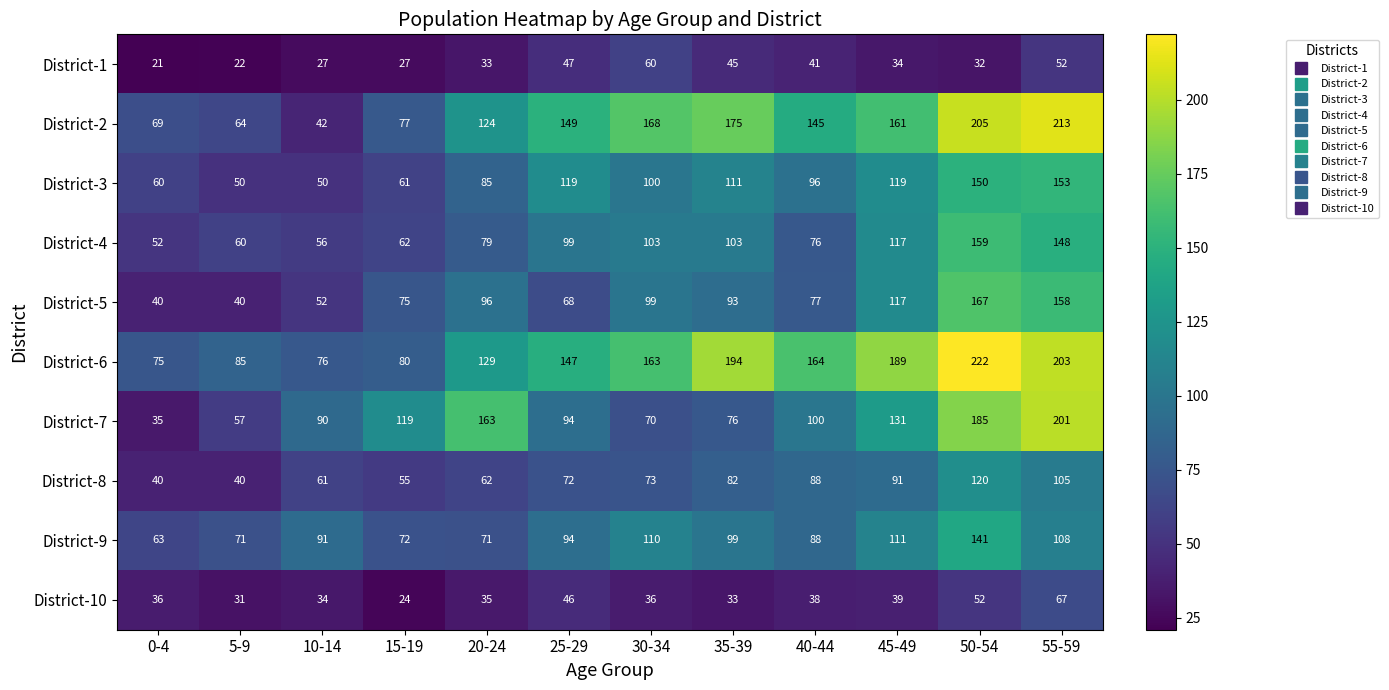

What is the difference between the highest and lowest values at 45-49?

155